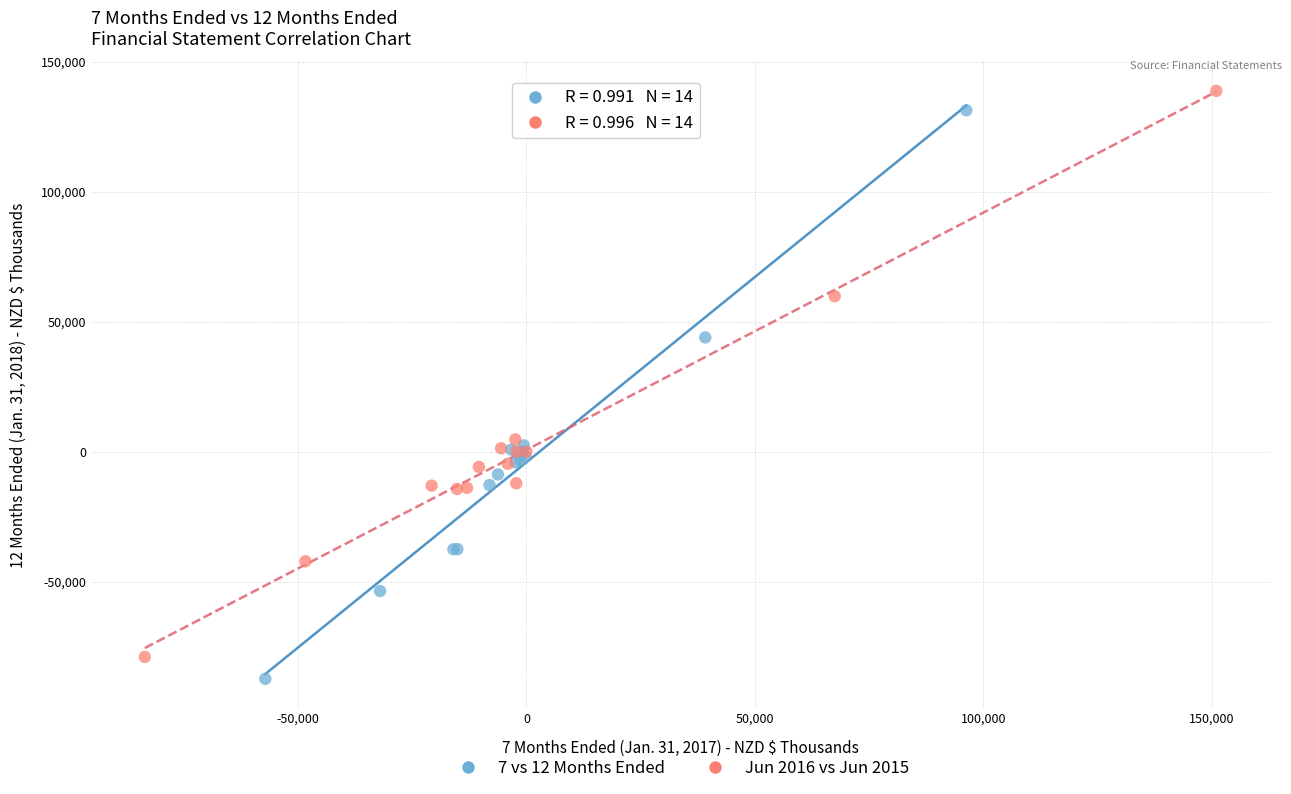

Which series has the widest spread of Y values?

7 vs 12 Months Ended